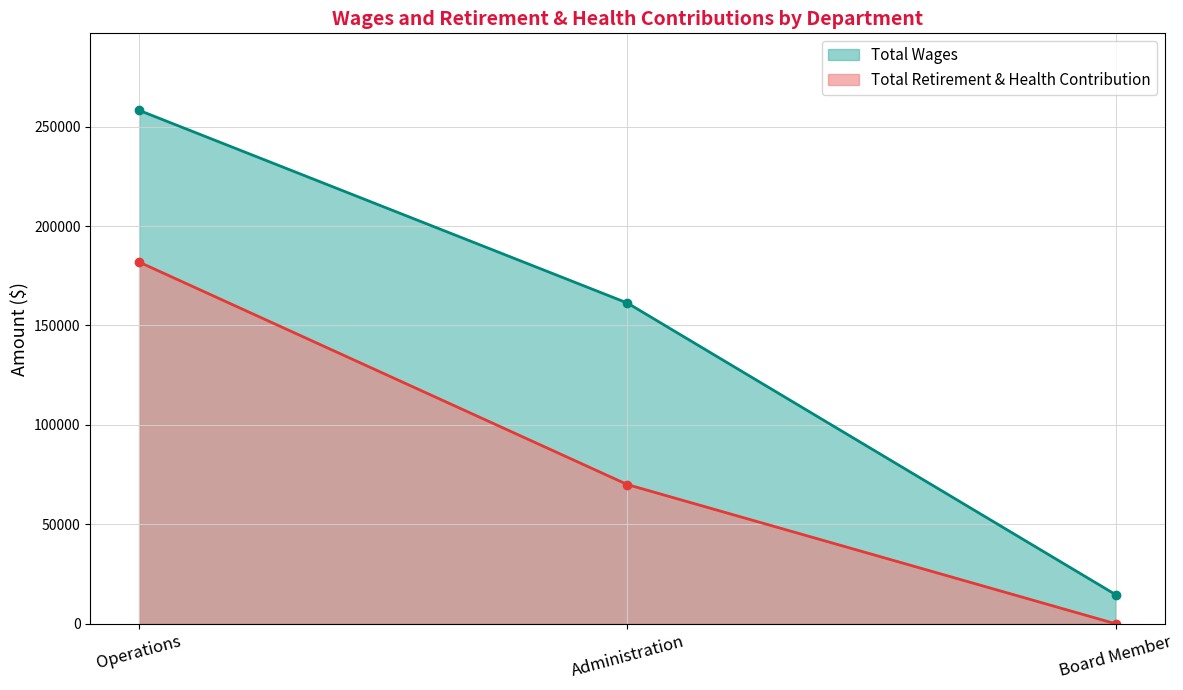

Count the number of data series in this chart.

2